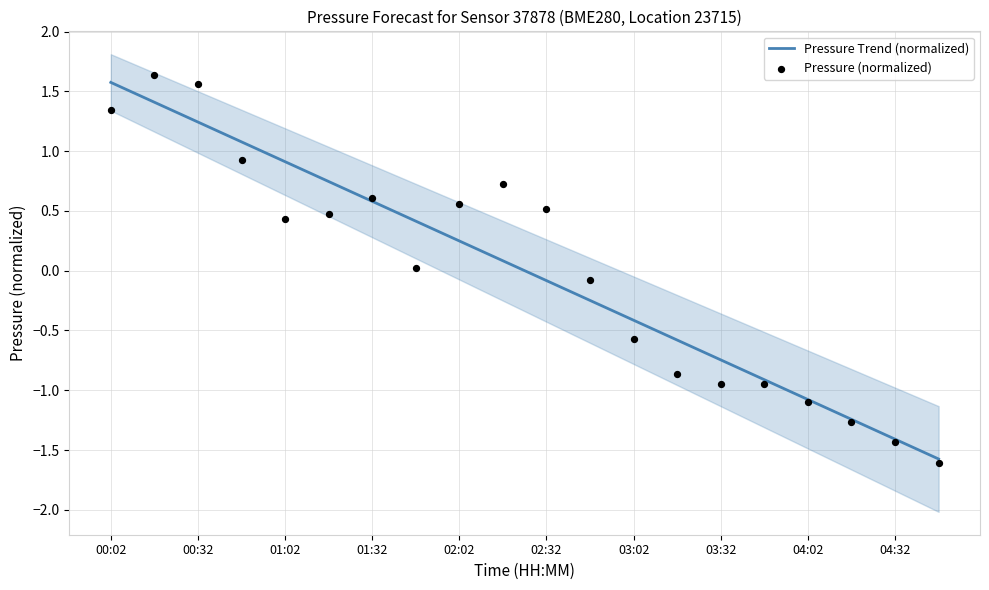

Which series has the largest total across all categories?

Pressure (normalized)